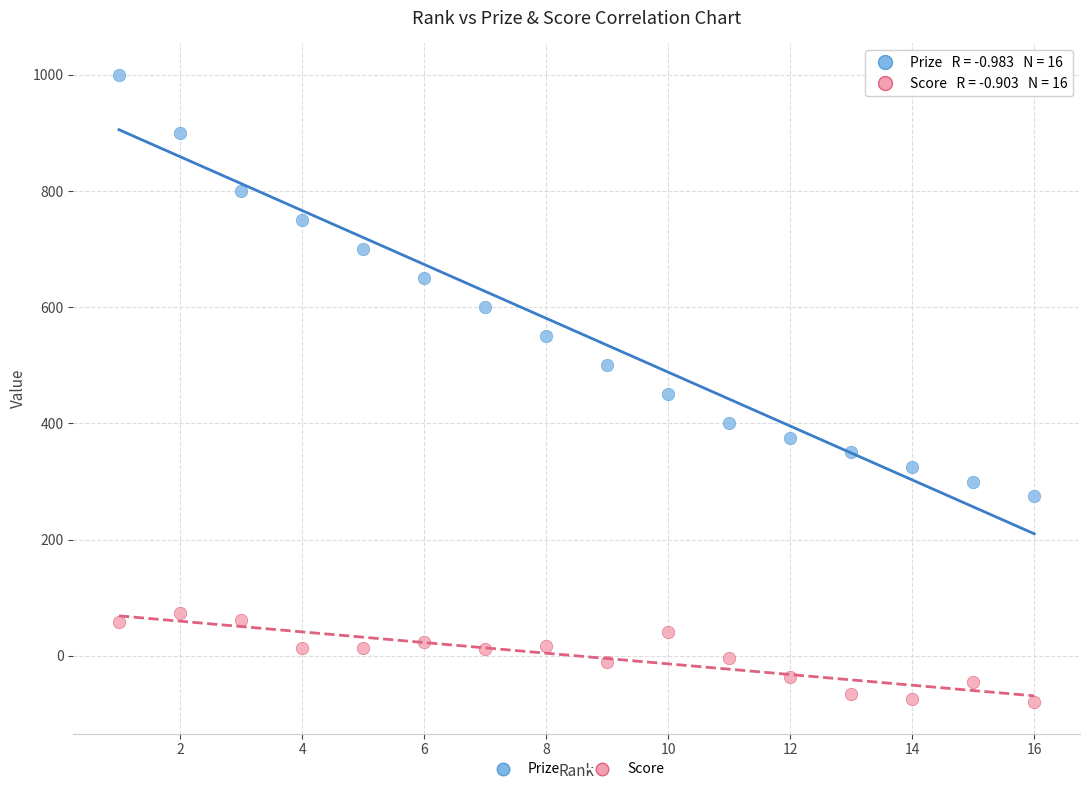

Which series has the largest Y range (max minus min)?

Prize